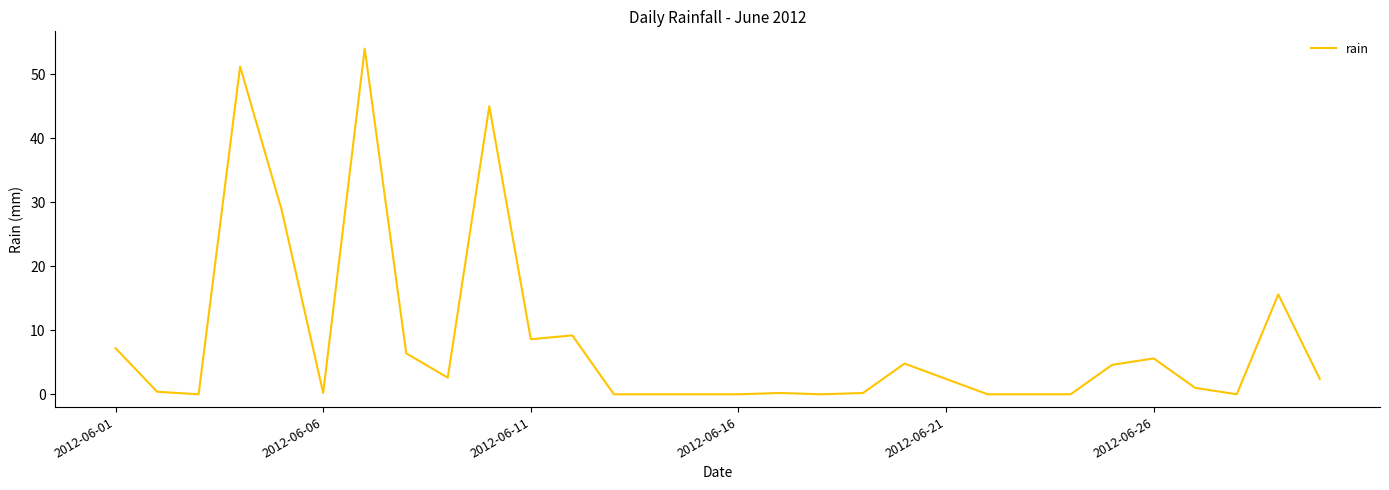

What is the greatest value displayed?

54.0